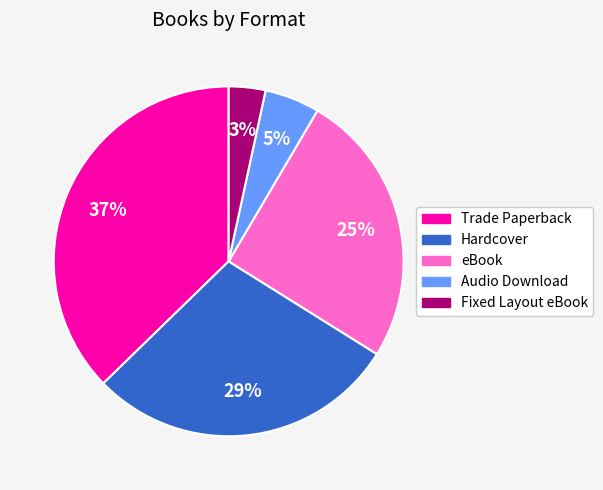

Do Trade Paperback and Fixed Layout eBook together represent more than half of the pie?

No